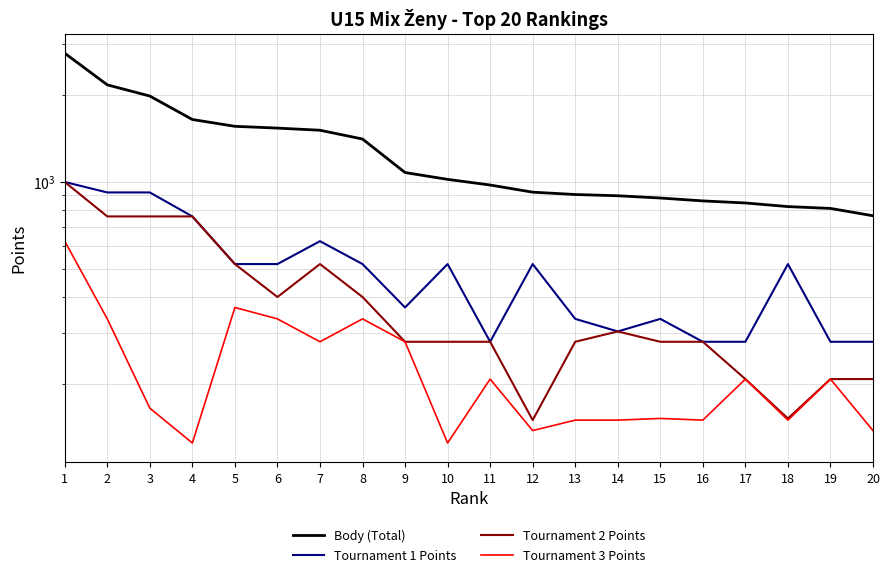

Is the value of Tournament 2 Points at 15 greater than the value of Tournament 1 Points at 16?

No